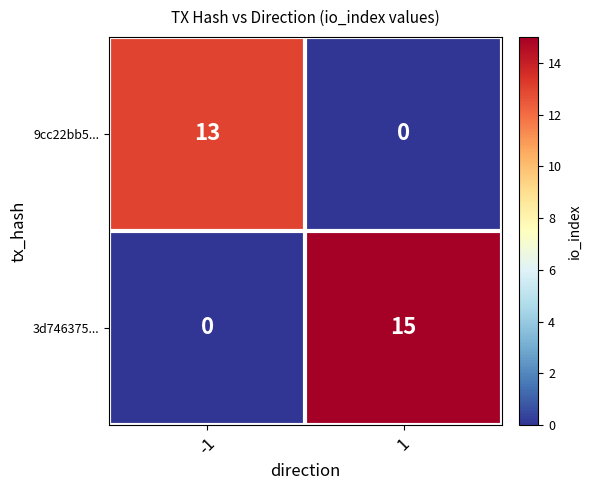

The 9cc22bb5... series shows 23 at -1. True or false?

False